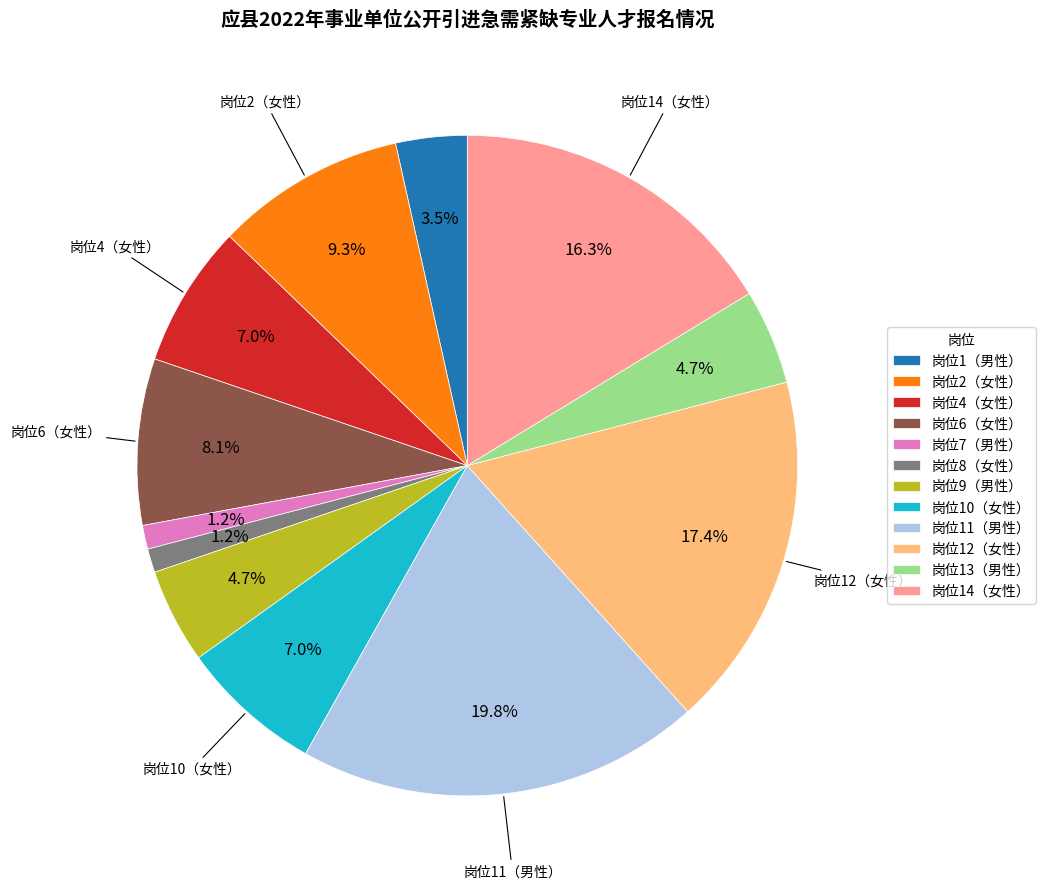

Is there any slice that represents more than half of the pie?

No